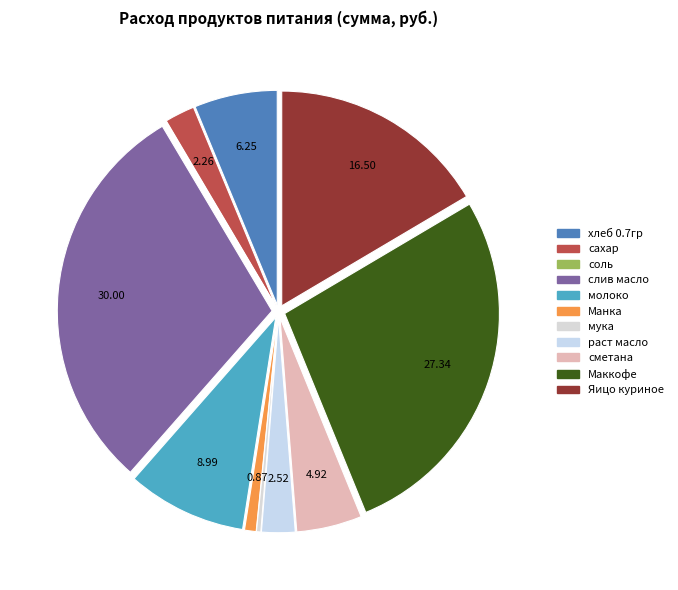

To the nearest percent, what is the difference between the слив масло and мука slice percentages?

30%